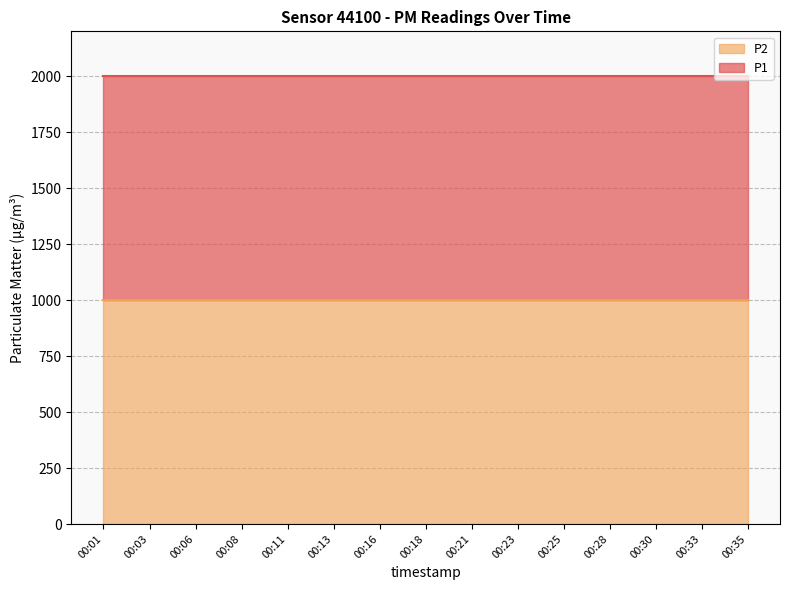

What is the sum of all P1 values?

29998.5